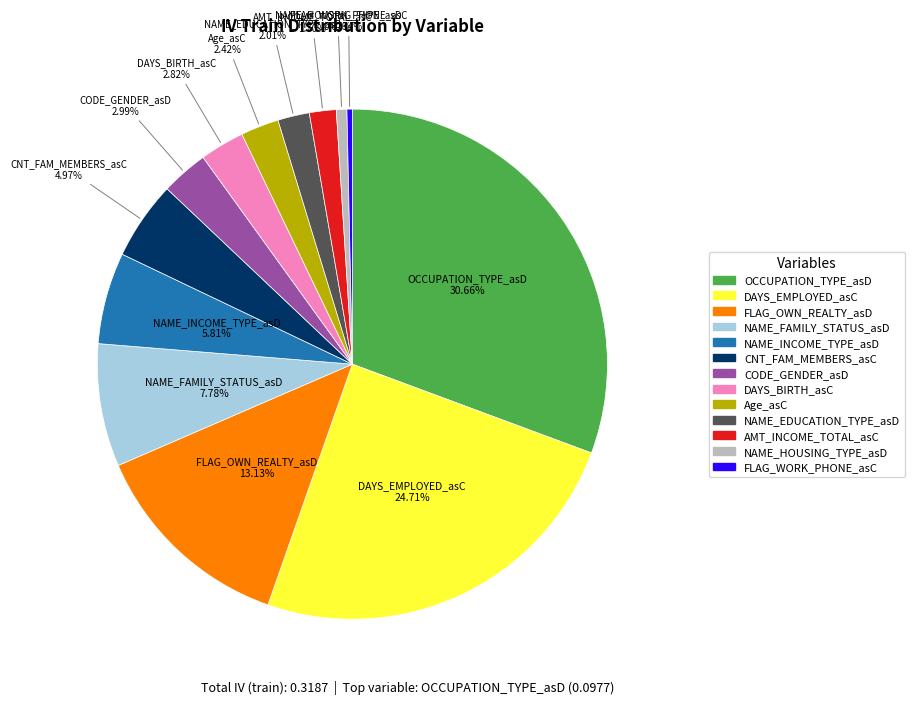

What percentage is NOT represented by DAYS_EMPLOYED_asC?

75.3%